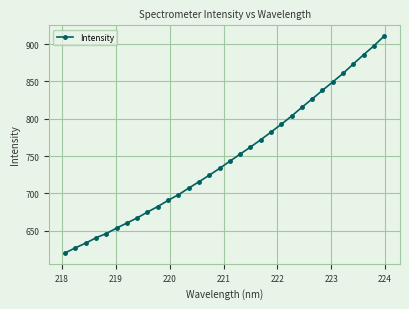

What is the sum of all values?

23939.9